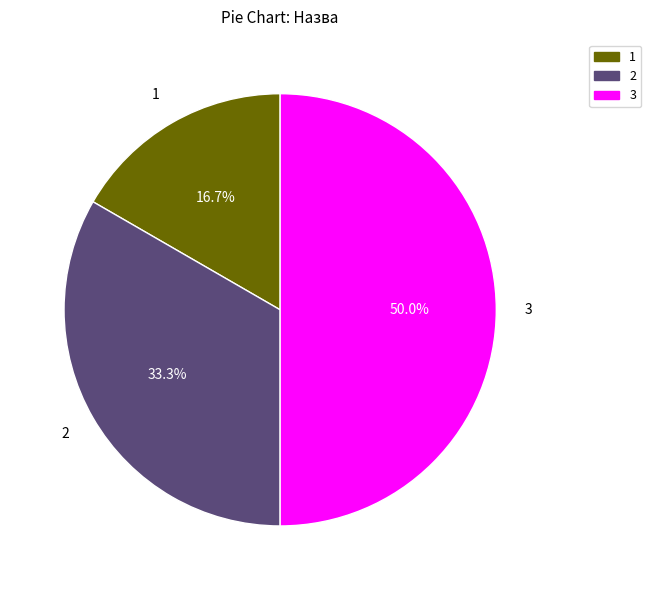

Does 1 represent more than half of the total?

No